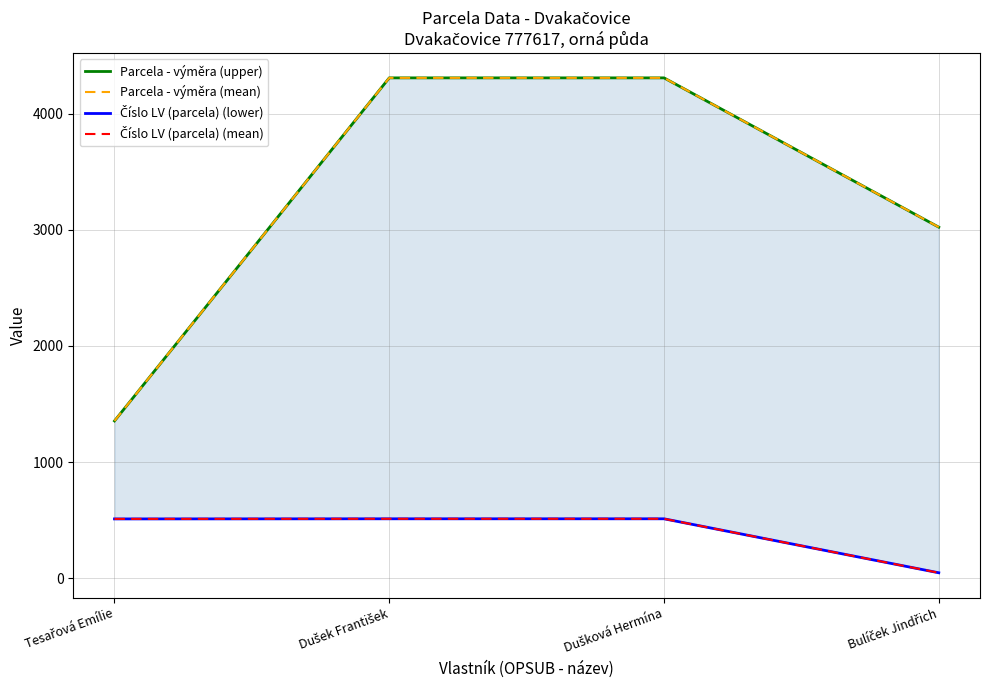

Which series has the largest total across all categories?

Parcela - výměra (upper)